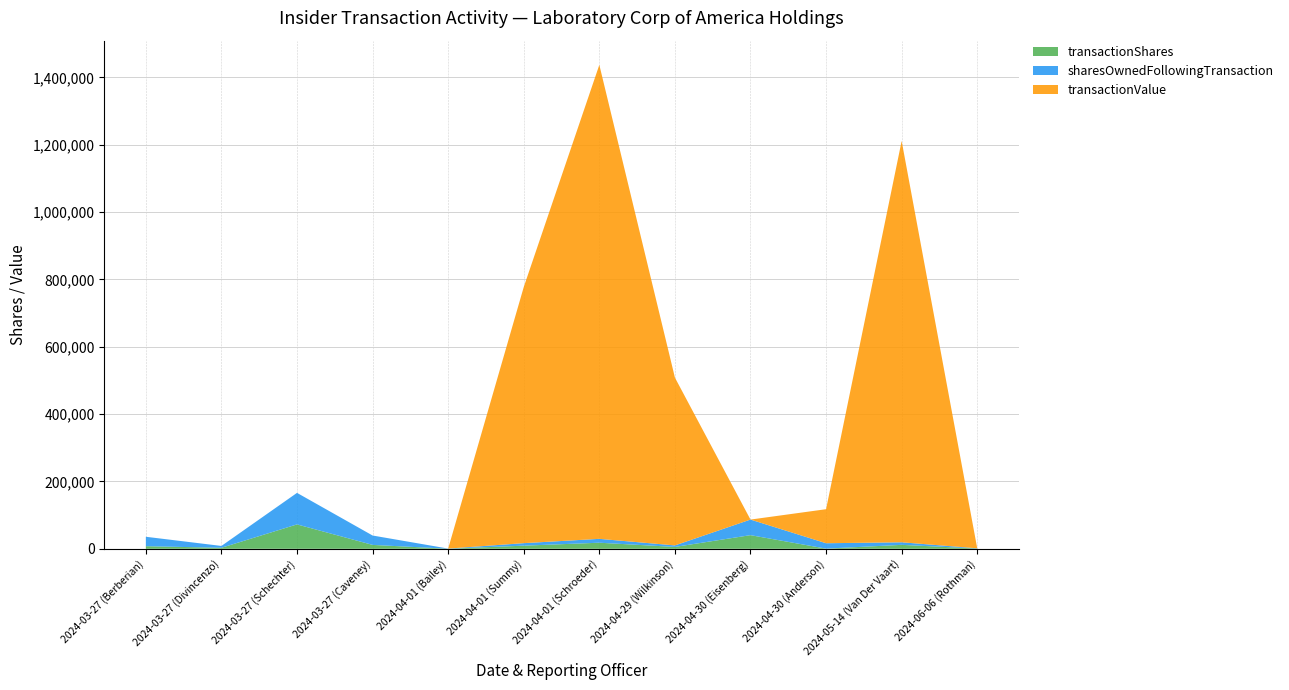

Reading right to left, transcribe all the data shown in this chart.

transactionShares: 717	11711	500	40491	5518	18033	9278	205	11556	72435	3012	7697
sharesOwnedFollowingTransaction: 717	7637	16010	46289	4526	11513	7475	436	27881	93630	5461	28014
transactionValue: 0	1191732	101058	0	498358	1407387	760515	0	0	0	0	0